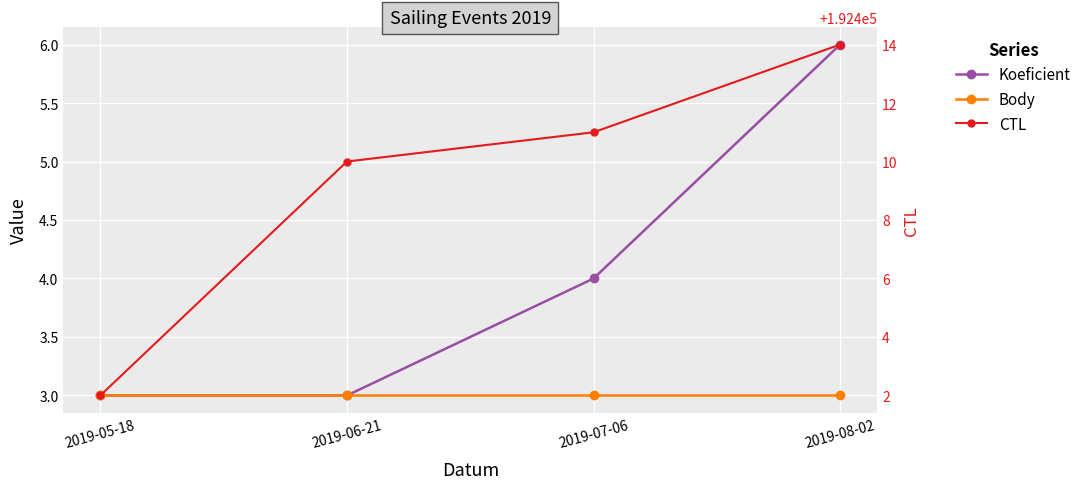

Rank the categories by CTL value from lowest to highest.

2019-05-18, 2019-06-21, 2019-07-06, 2019-08-02